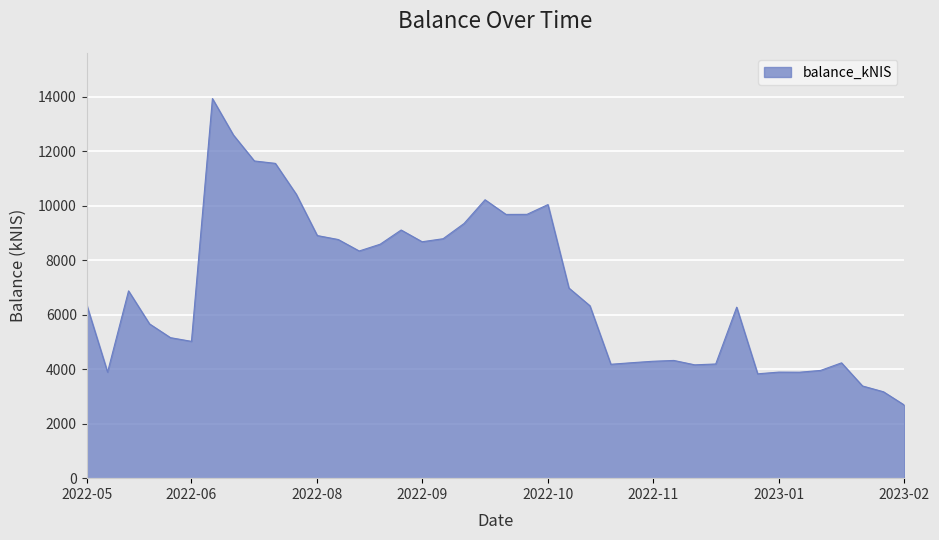

What is the maximum value shown in the chart?

13932.2